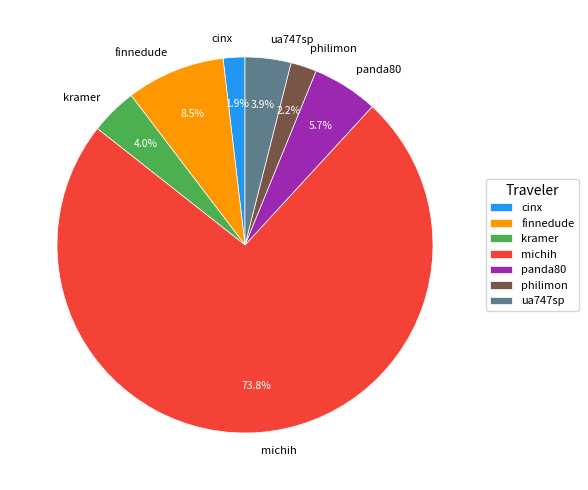

What is the largest slice in the pie chart?

michih